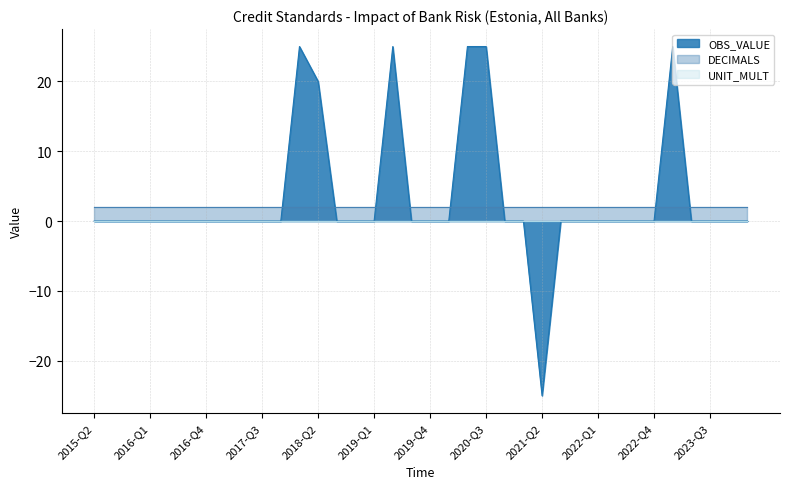

What is the average value of the DECIMALS series?

2